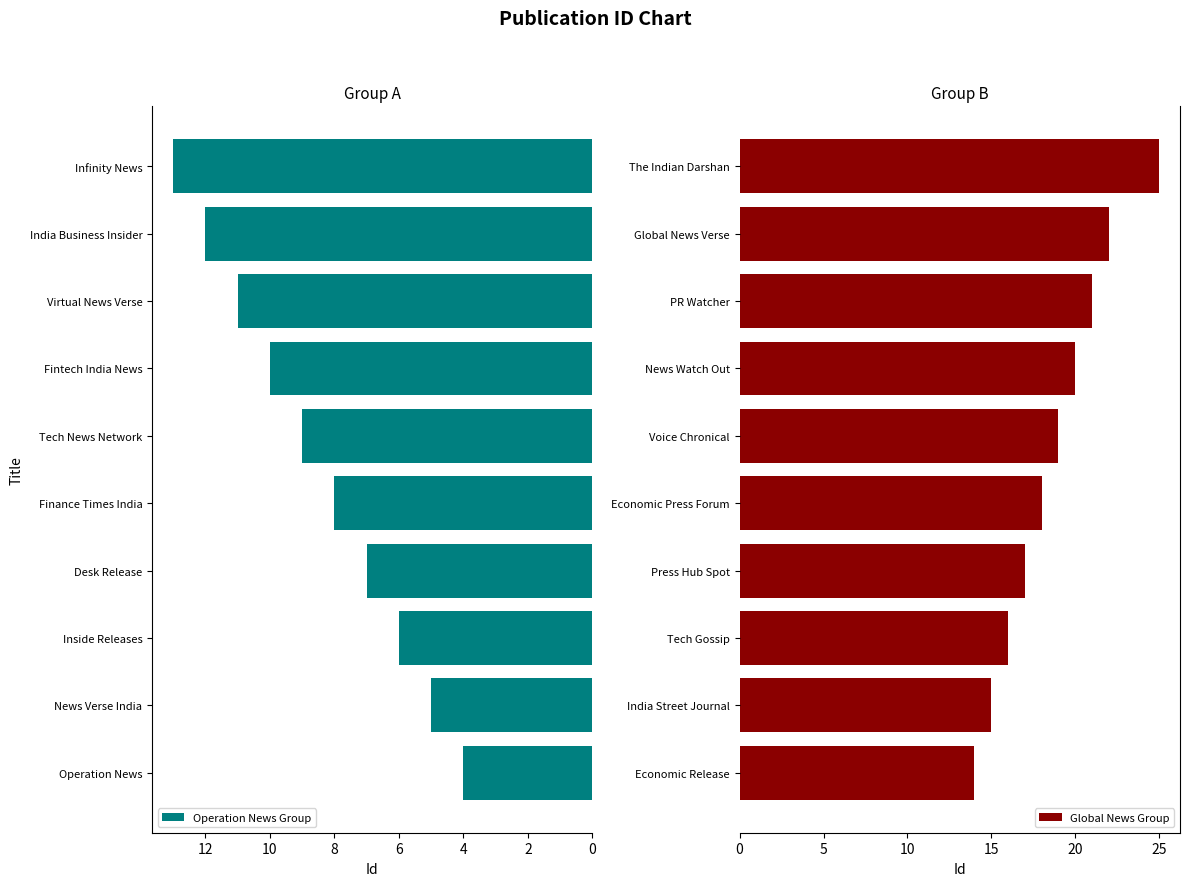

What is the difference between the Operation News Group values at Desk Release and India Business Insider?

5